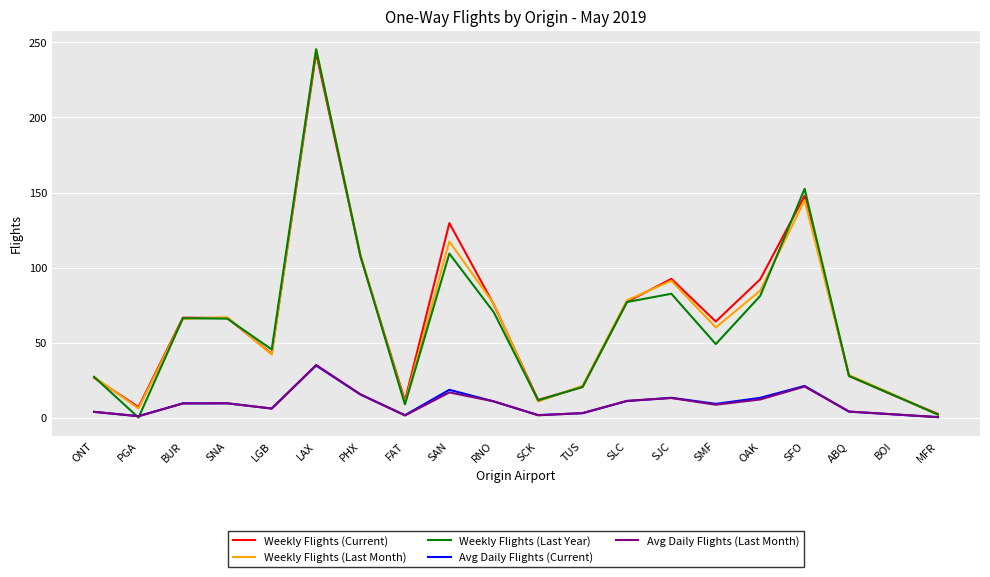

At which category is the sum across all series the highest?

LAX